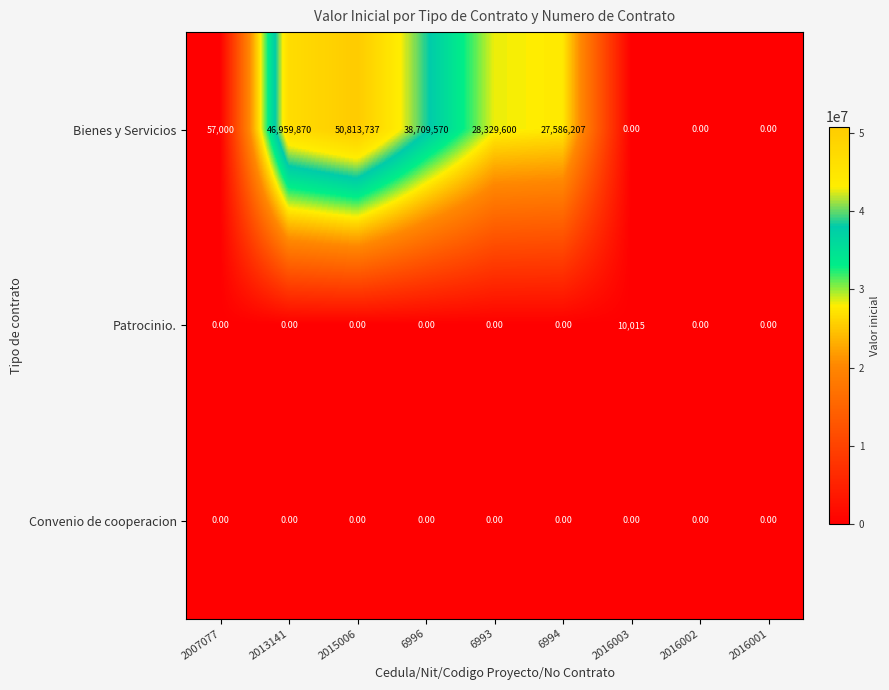

What is the spread (max minus min) of values at 6996?

38709570